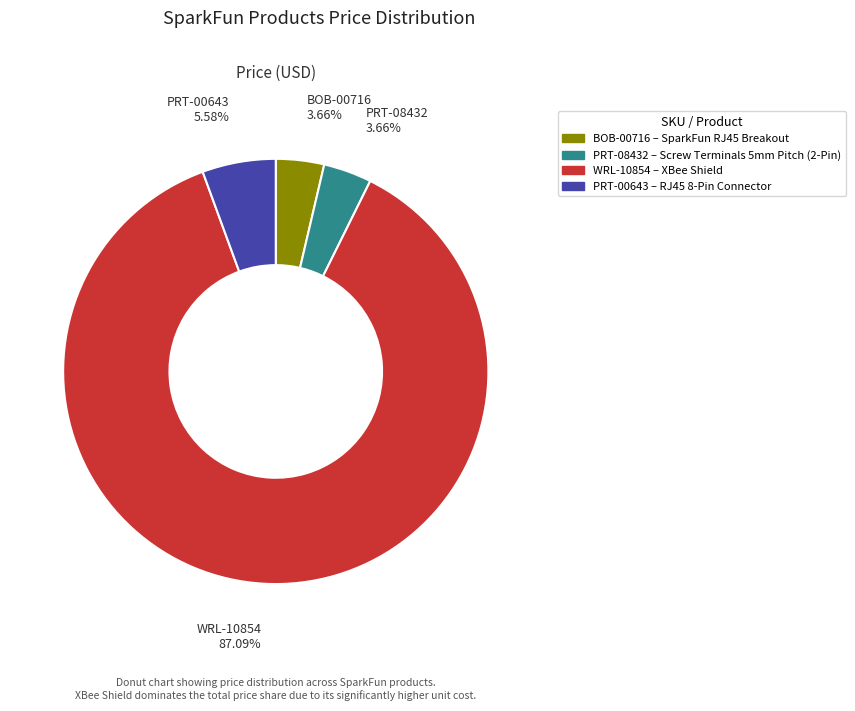

To the nearest percent, what is the difference between the largest and smallest slice percentages?

83%